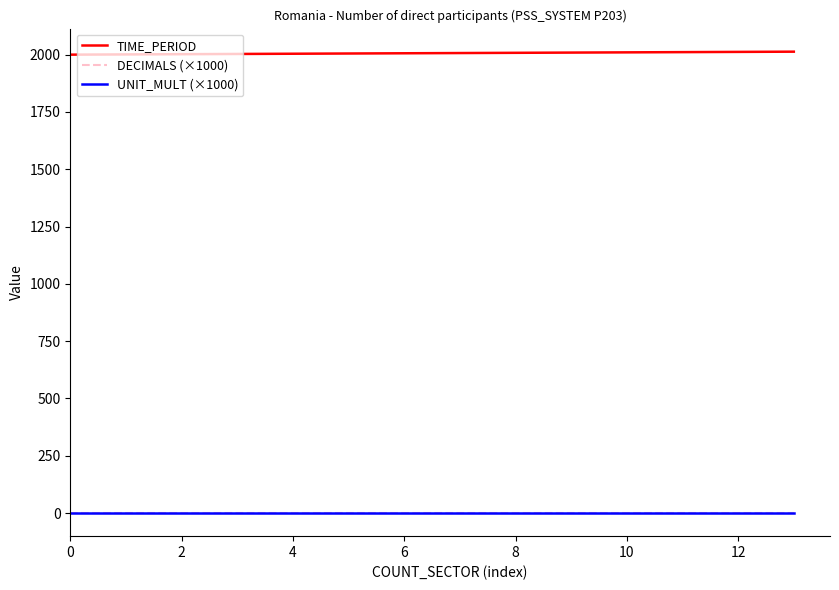

Is this an area chart (filled region under the line)?

No